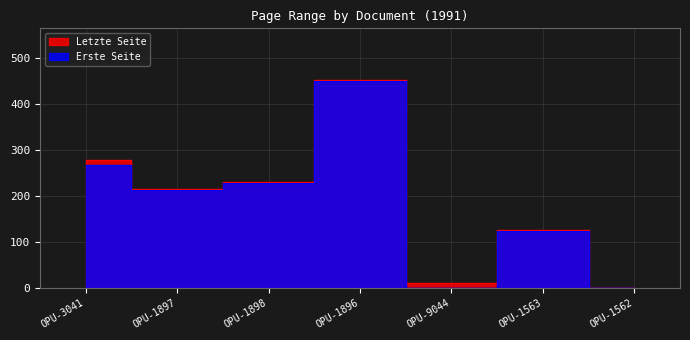

True or false: Erste Seite and Letzte Seite cross at least once.

False